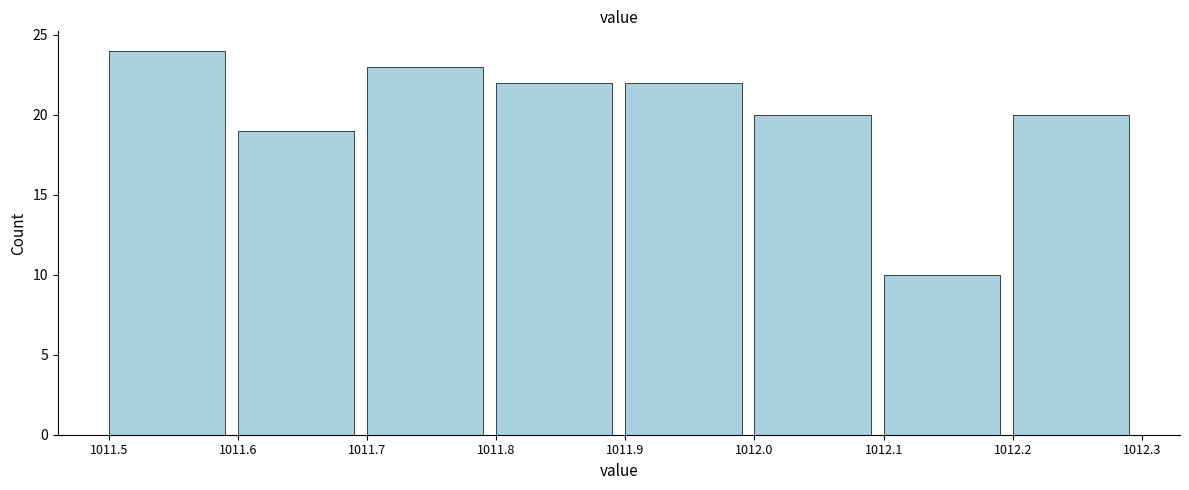

Reading left to right, transcribe this chart: for each bar, give the range it covers on the x-axis and its height. The values are not printed on the chart, so give them approximately, as read against the axis.

1011.5 to 1011.6: 24
1011.6 to 1011.7: 19
1011.7 to 1011.8: 23
1011.8 to 1011.9: 22
1011.9 to 1012.0: 22
1012.0 to 1012.1: 20
1012.1 to 1012.2: 10
1012.2 to 1012.3: 20